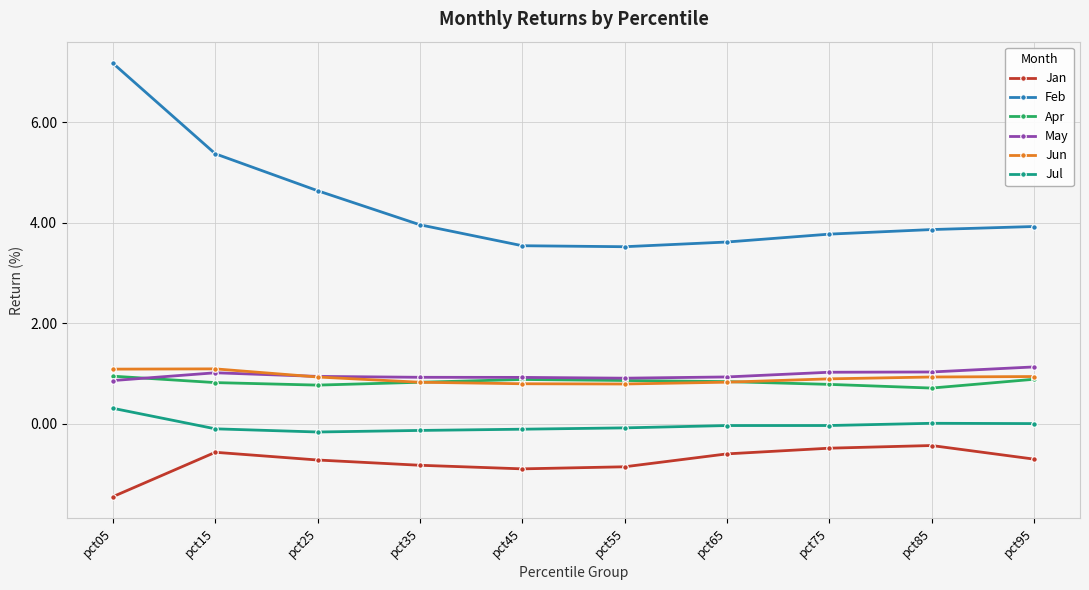

What is the value of the Jun point at the 4th from the left?

0.8